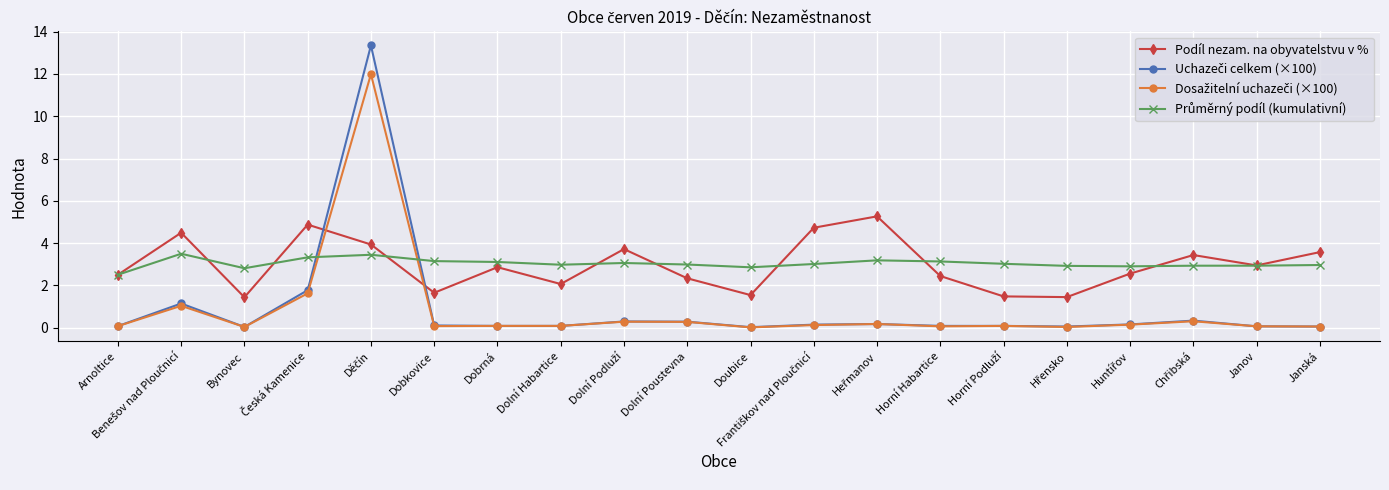

What is the value of the Podíl nezam. na obyvatelstvu v % point at the 3rd from the left?

1.4